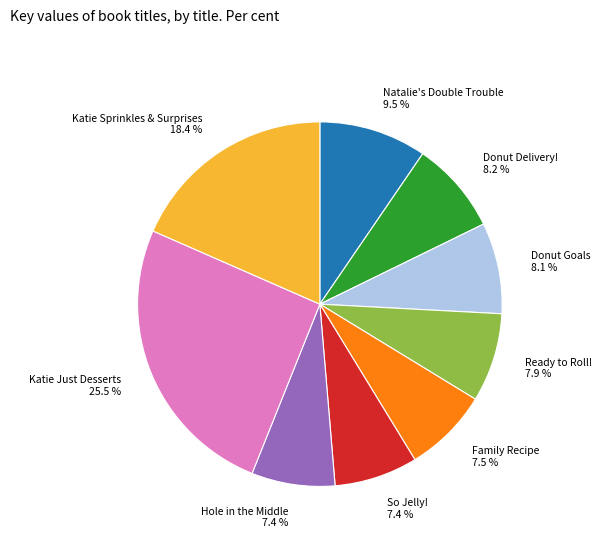

How many slices are in this pie chart?

9